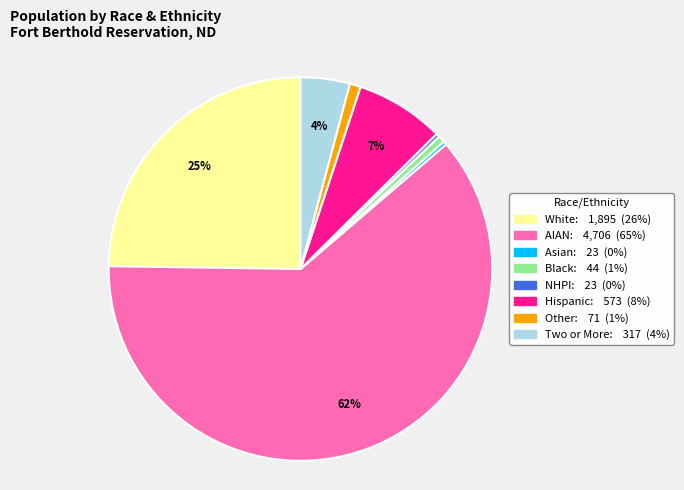

To the nearest percent, what is the combined percentage of NHPI and White?

25%